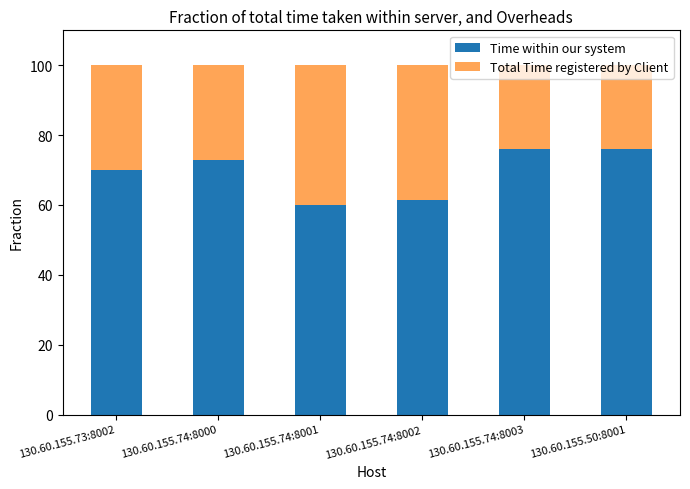

The value of Time within our system at 130.60.155.74:8001 is 59.9. True or false?

True